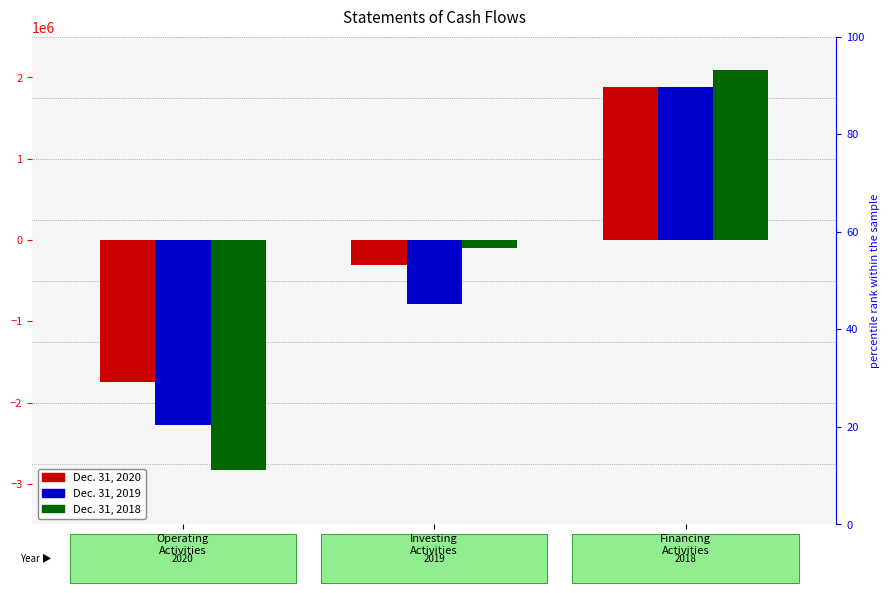

Reading left to right, list all the values displayed in this chart.

Dec. 31, 2020: -1749818	-309994	1879632
Dec. 31, 2019: -2273188	-791146	1876938
Dec. 31, 2018: -2835710	-100227	2092295